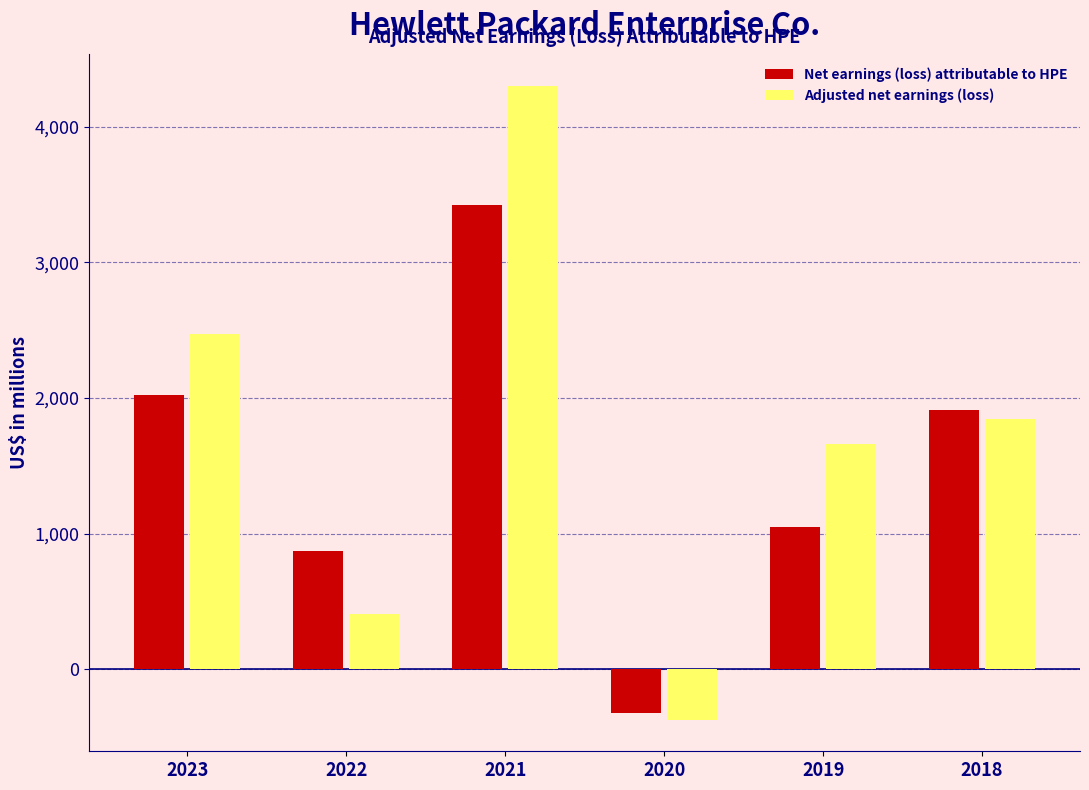

Which series has the largest total across all categories?

Adjusted net earnings (loss)